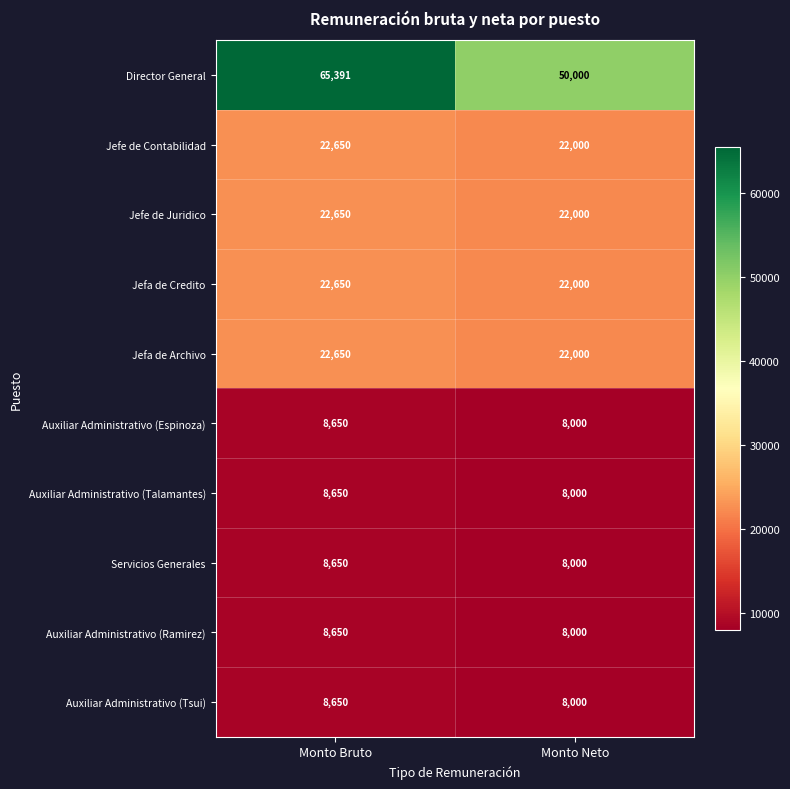

What is the difference between the maximum and minimum values in the Jefe de Contabilidad series?

650